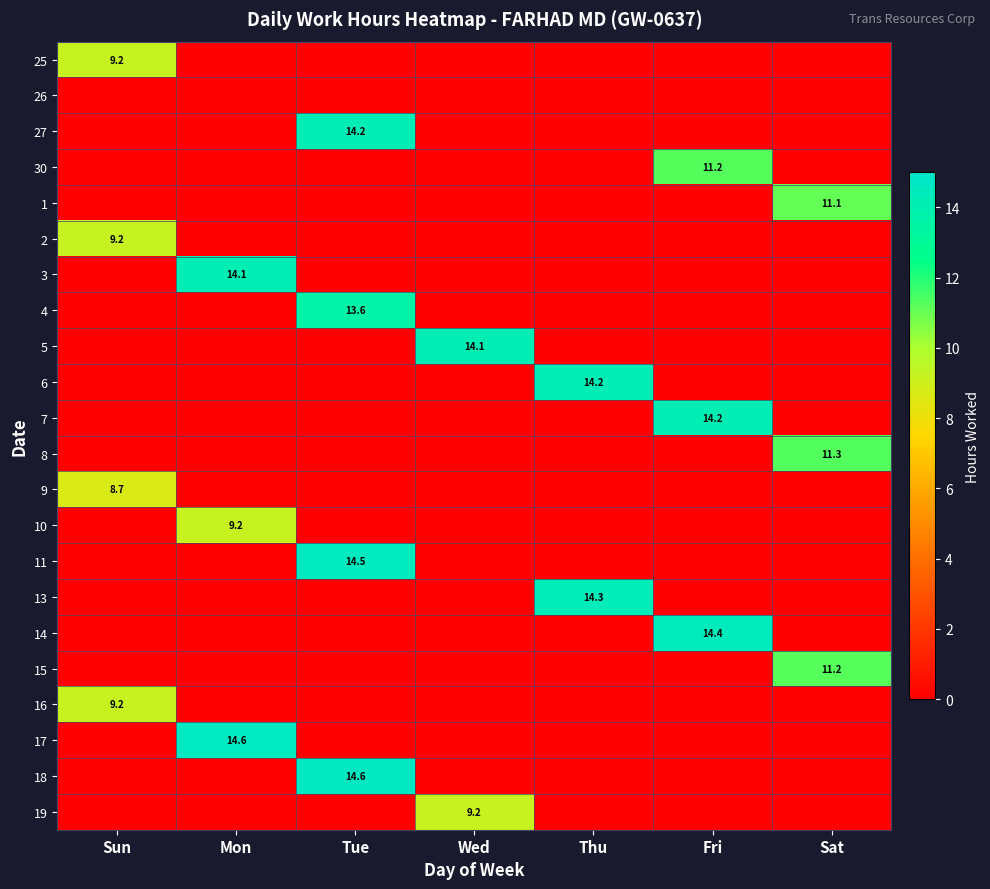

The value of 13 at Thu is 8.6. True or false?

False